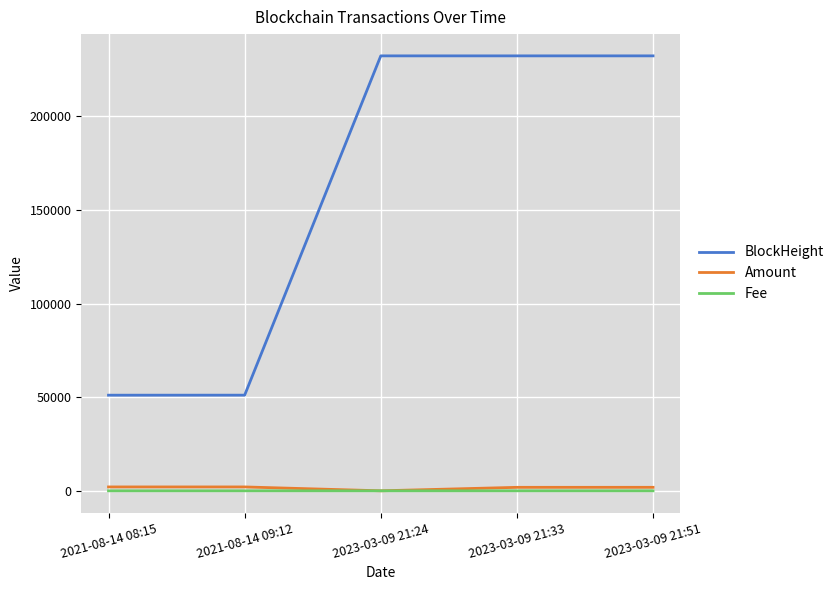

At how many categories does at least one series exceed 61362?

3